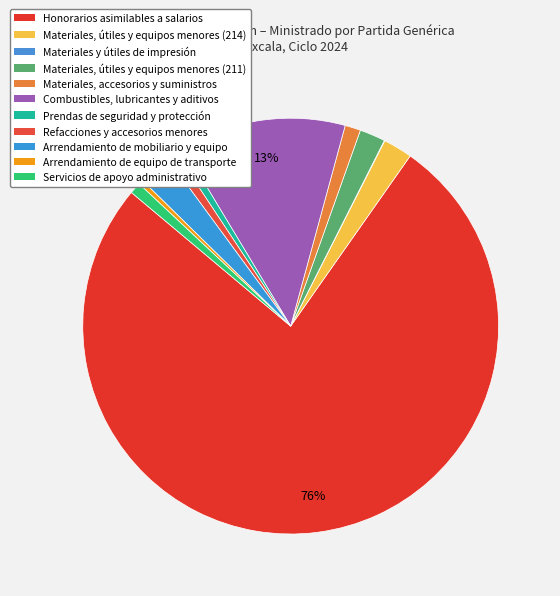

Which category has the smallest portion of the pie?

Materiales y útiles de impresión